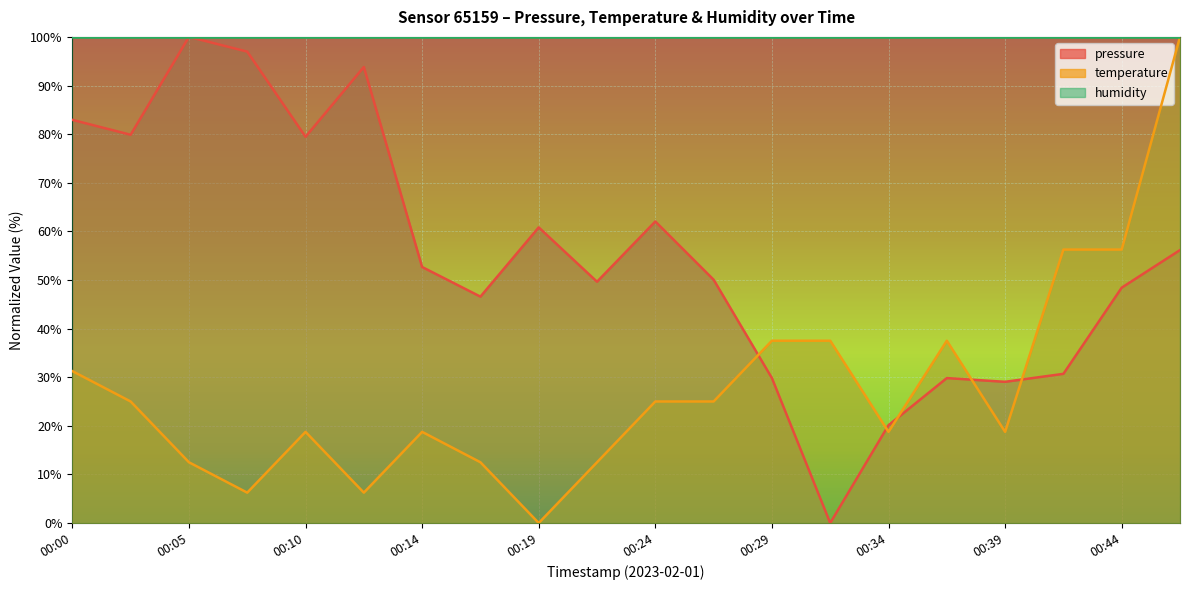

Reading right to left, transcribe all the data shown in this chart.

pressure: 56.1	48.4	30.7	29.0	29.8	20.1	0.0	29.8	50.1	62.0	49.6	60.8	46.6	52.7	93.8	79.4	97.0	100.0	79.9	82.9
temperature: 100.0	56.2	56.2	18.7	37.5	18.7	37.5	37.5	25.0	25.0	12.5	0.0	12.5	18.7	6.2	18.7	6.2	12.5	25.0	31.2